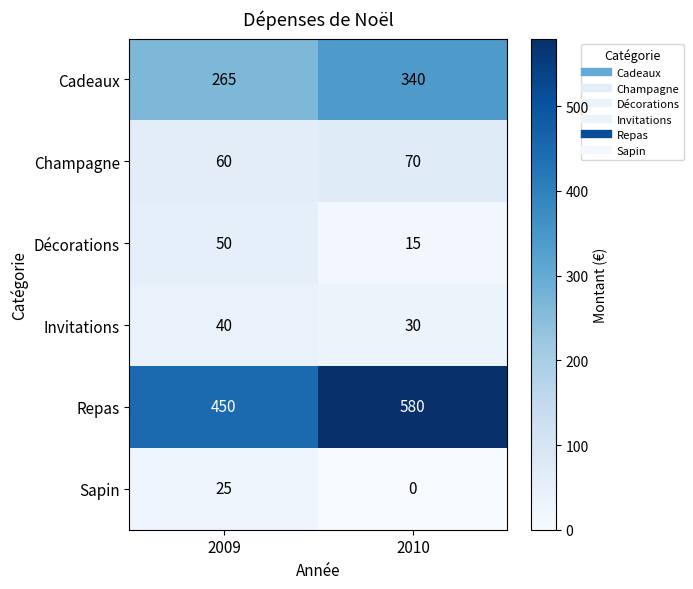

Reading left to right, transcribe all the data shown in this chart.

Cadeaux: 2009=265	2010=340
Champagne: 2009=60	2010=70
Décorations: 2009=50	2010=15
Invitations: 2009=40	2010=30
Repas: 2009=450	2010=580
Sapin: 2009=25	2010=0